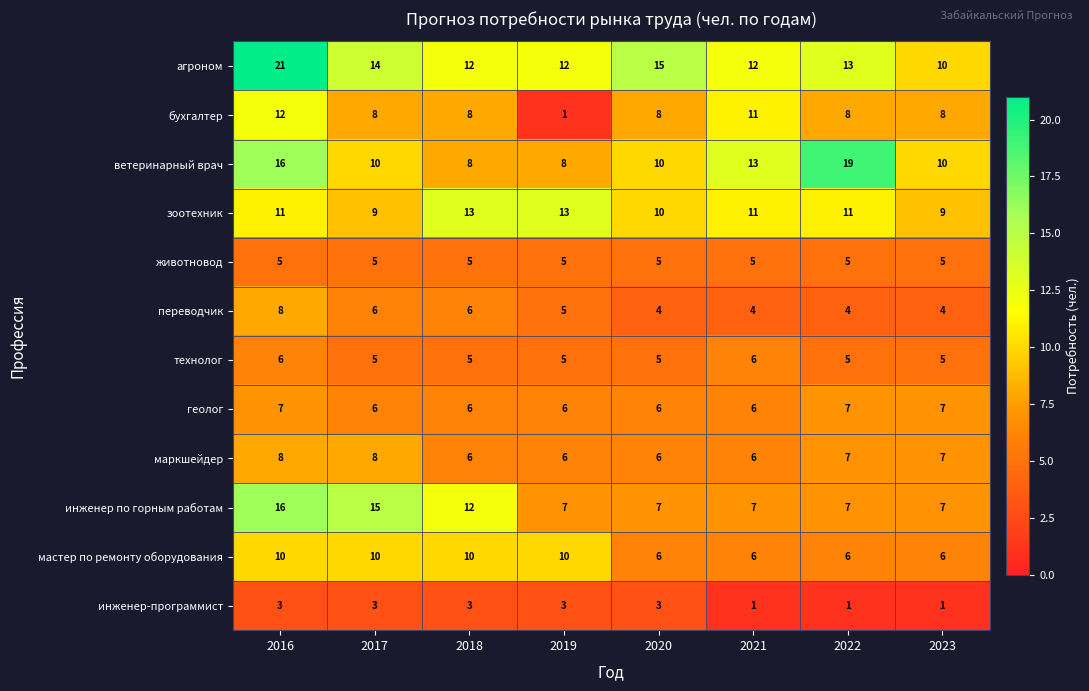

What is the difference between the maximum and minimum values in the зоотехник series?

4